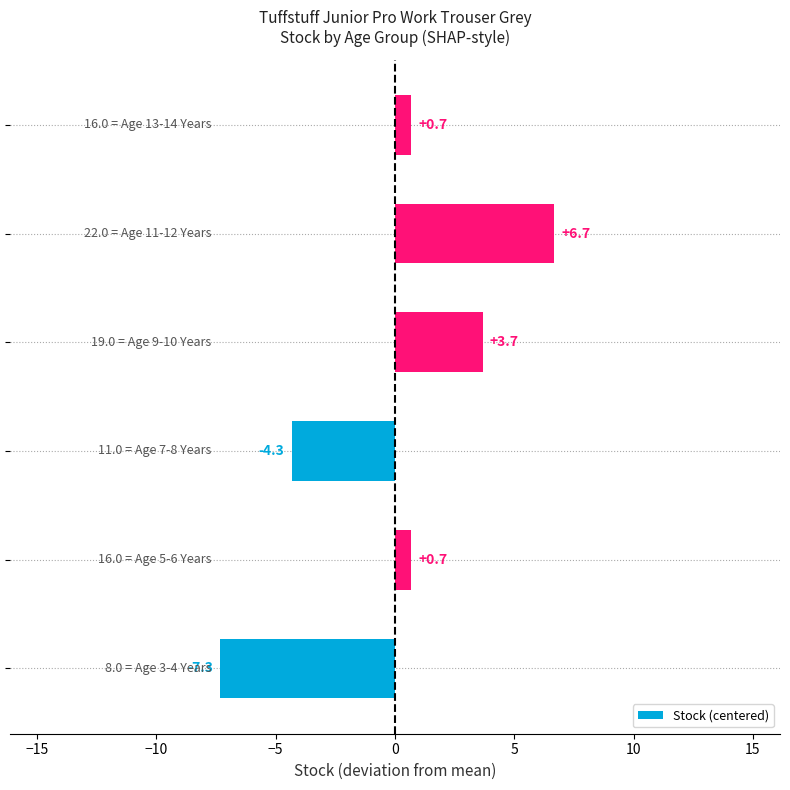

What is the difference between the maximum and minimum values?

14.0